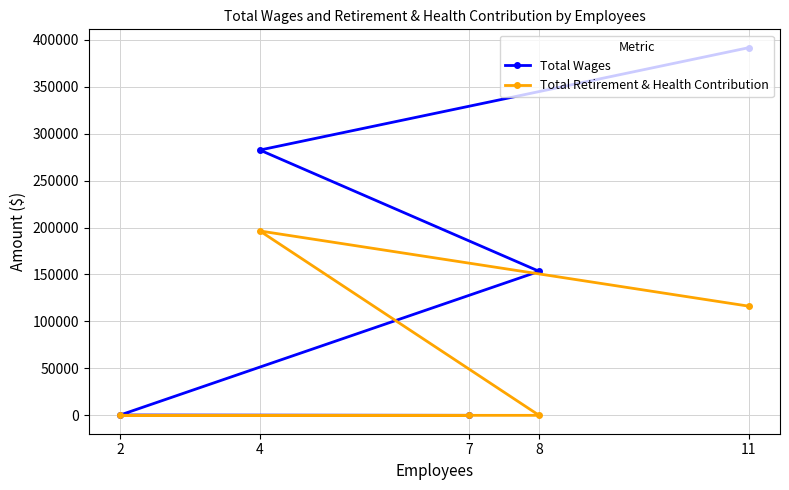

Which series has the widest spread of values?

Total Wages